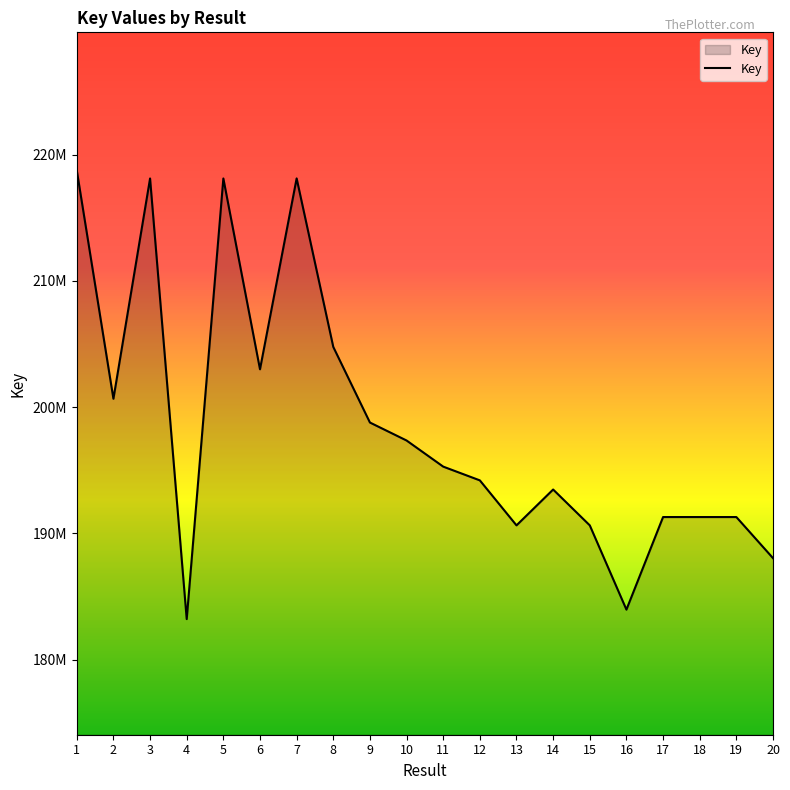

True or false: the data shows 322112792 at 6.

False